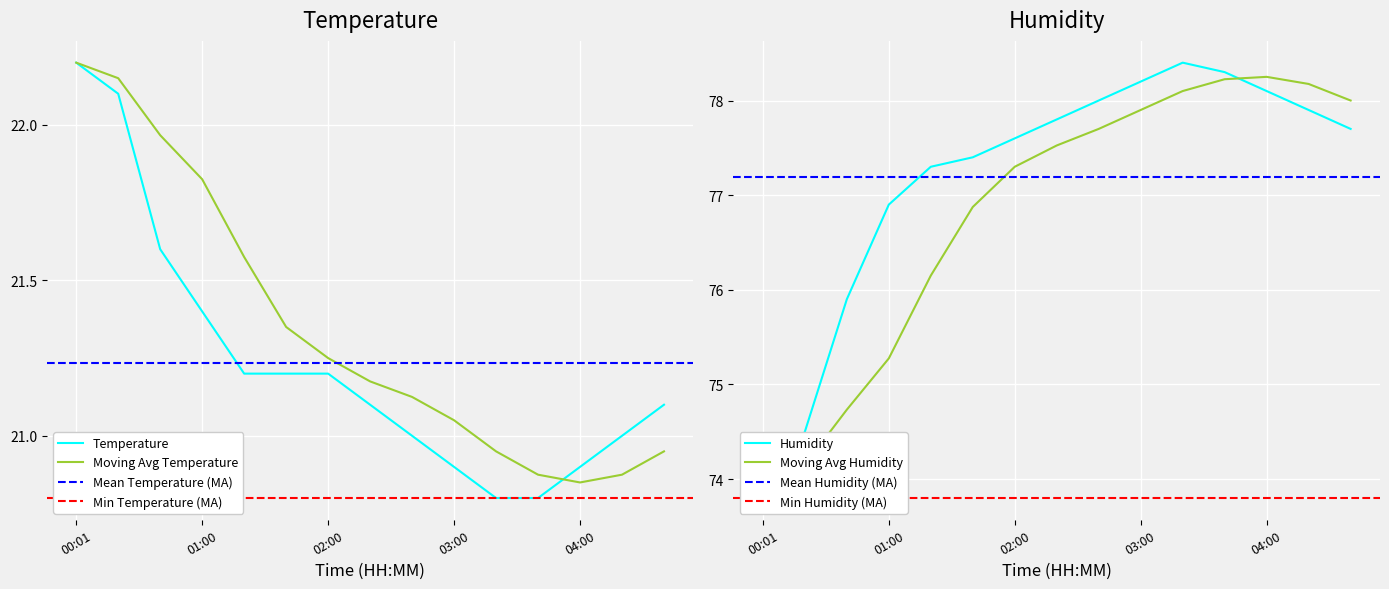

True or false: temperature and humidity intersect in this chart.

False